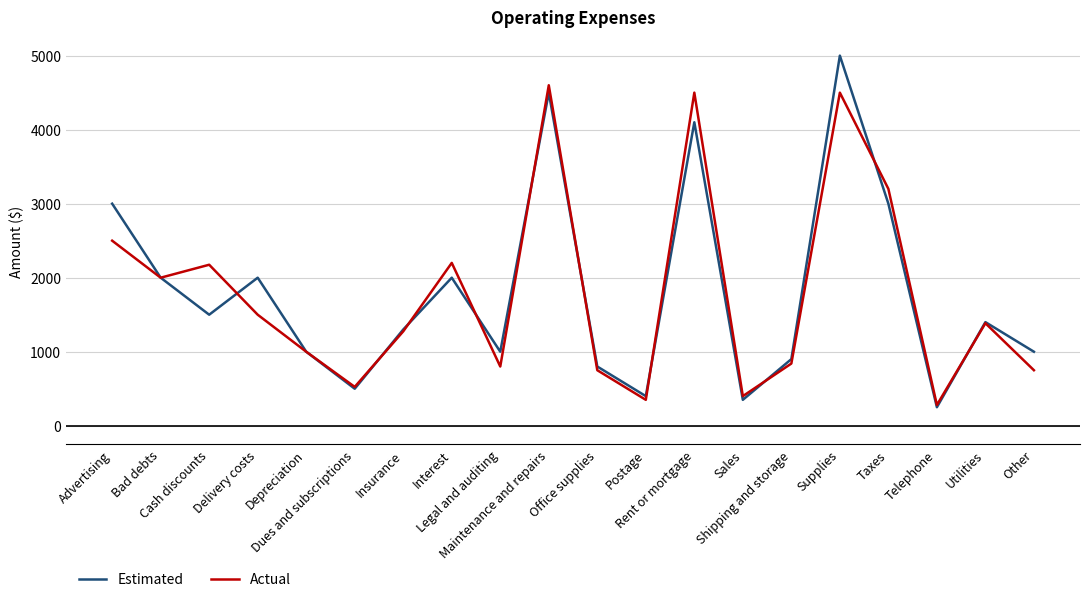

Is it true that Estimated equals 3000 at Taxes?

True